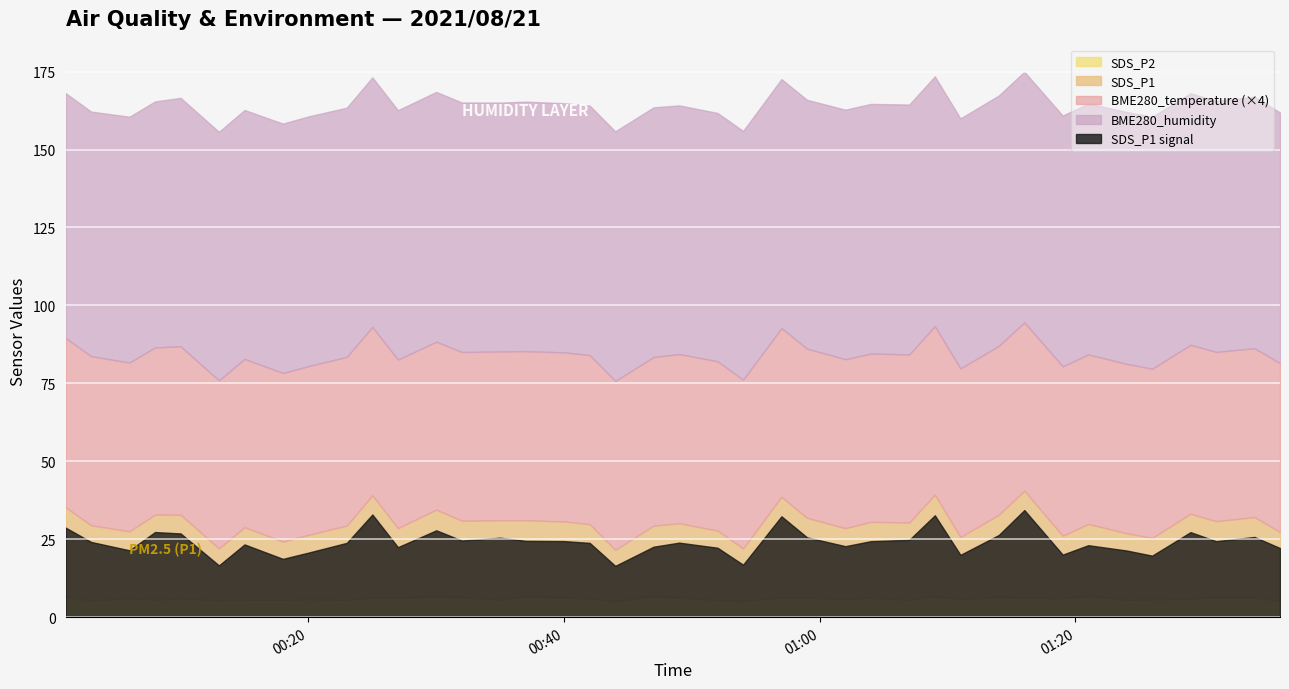

Which series has the largest range (max minus min)?

SDS_P1